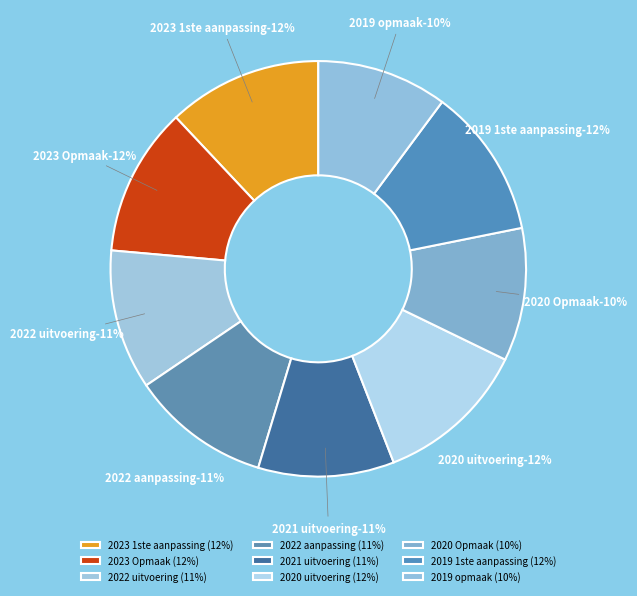

Which category has the smallest portion of the pie?

2019 opmaak